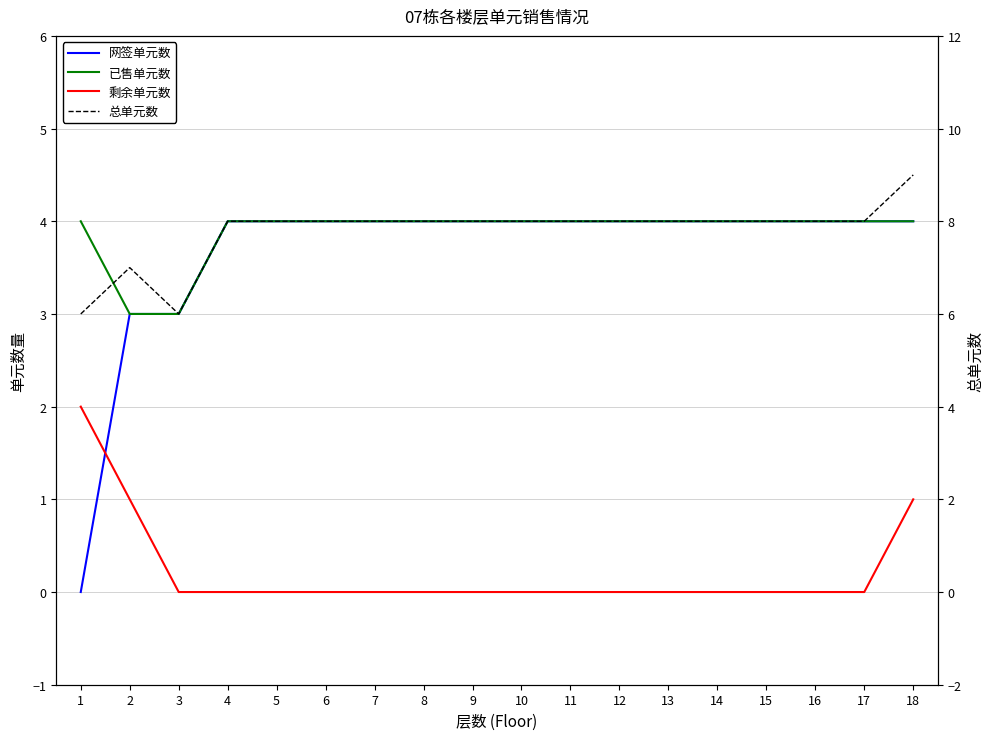

Is it true that 剩余单元数 equals 0 at 4?

True